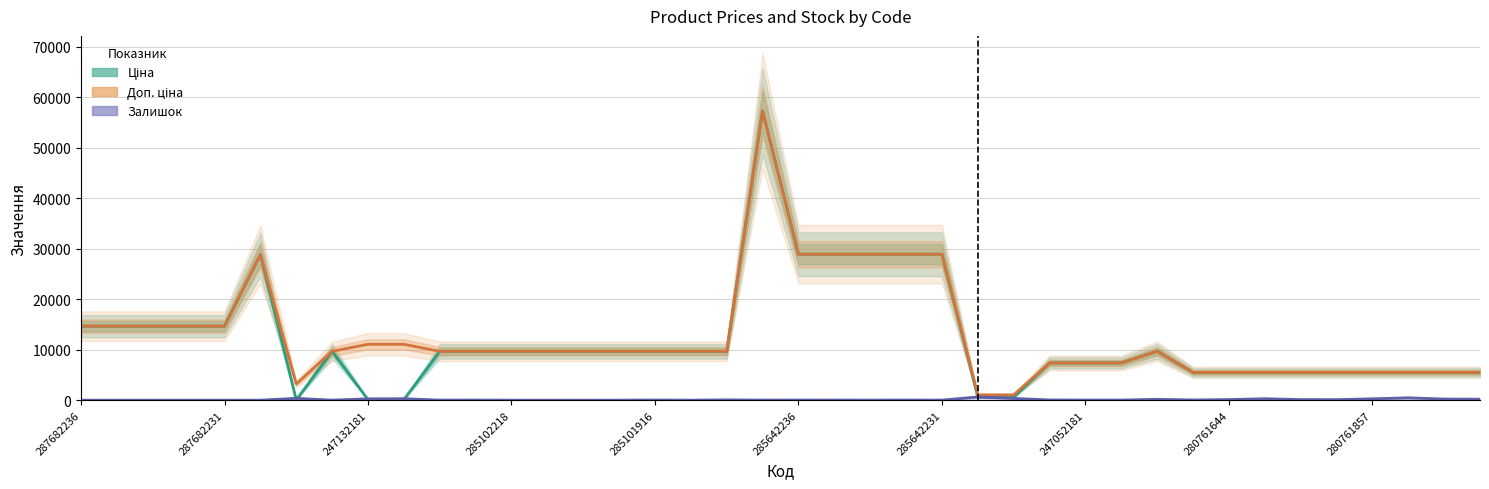

The value of Доп. ціна at 27 is 7360.2. True or false?

True